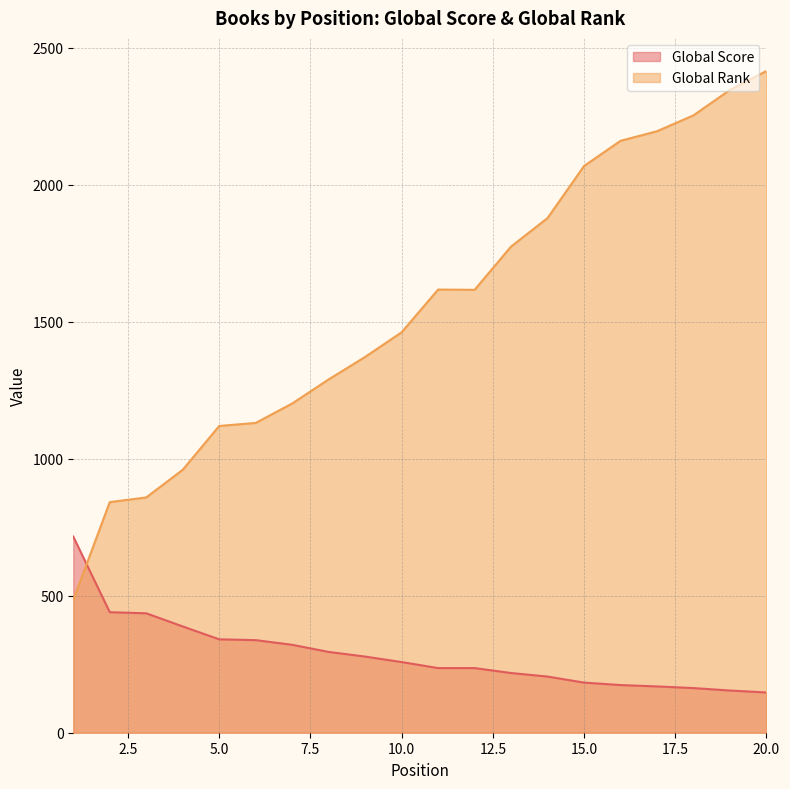

Which category has the lowest value in the Global Rank series?

1